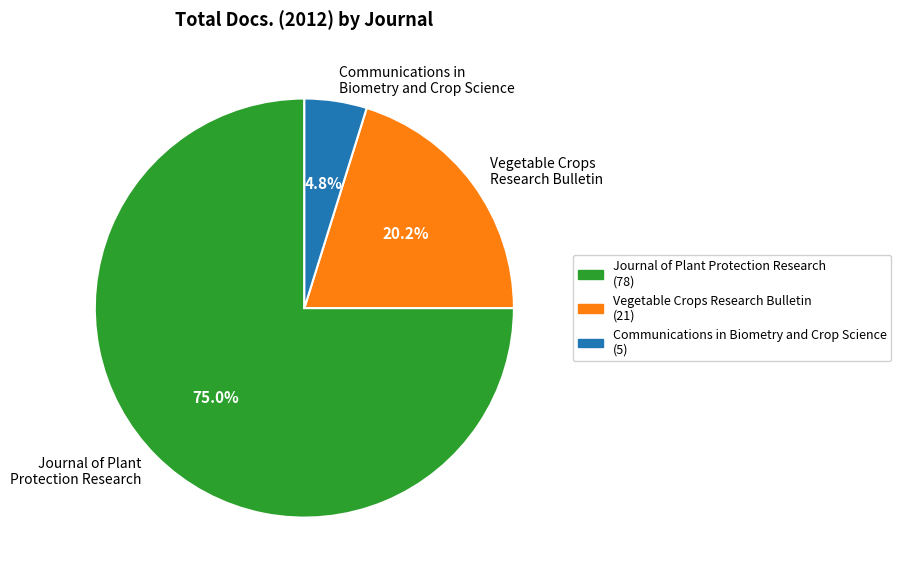

Which category accounts for the majority?

Journal of Plant Protection Research